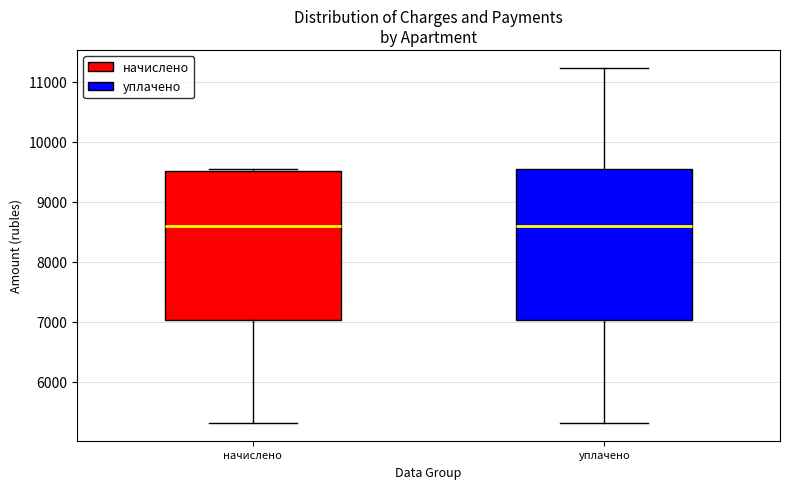

Where does the upper whisker of the box for уплачено end on the y-axis? The values are not printed on the chart, so give them approximately, as read against the axis.

11200